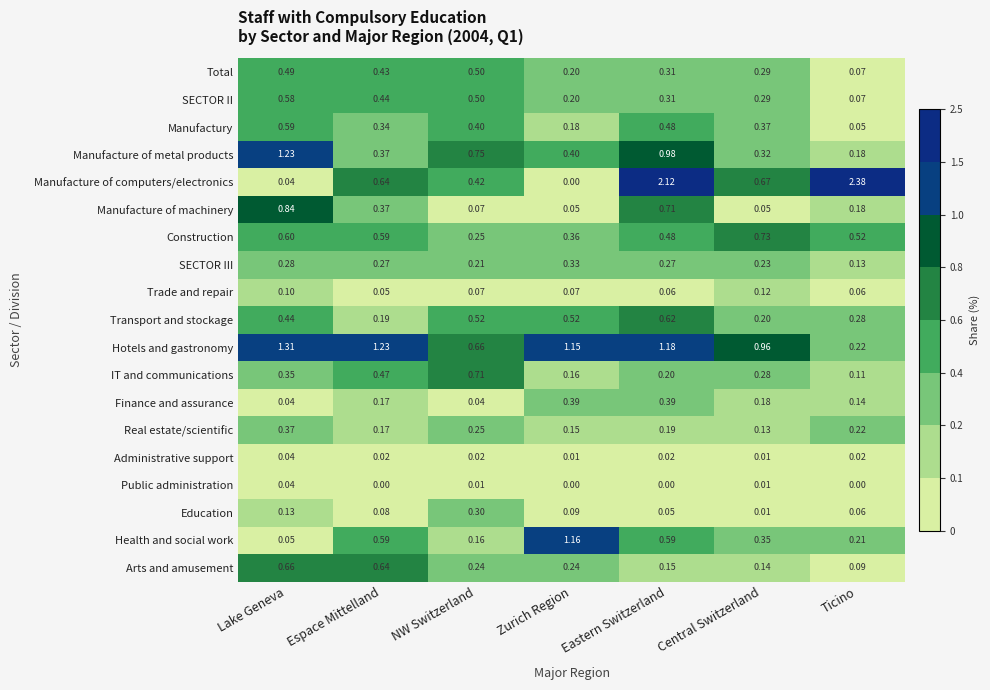

Which series changed the most between Lake Geneva and Espace Mittelland?

Manufacture of metal products